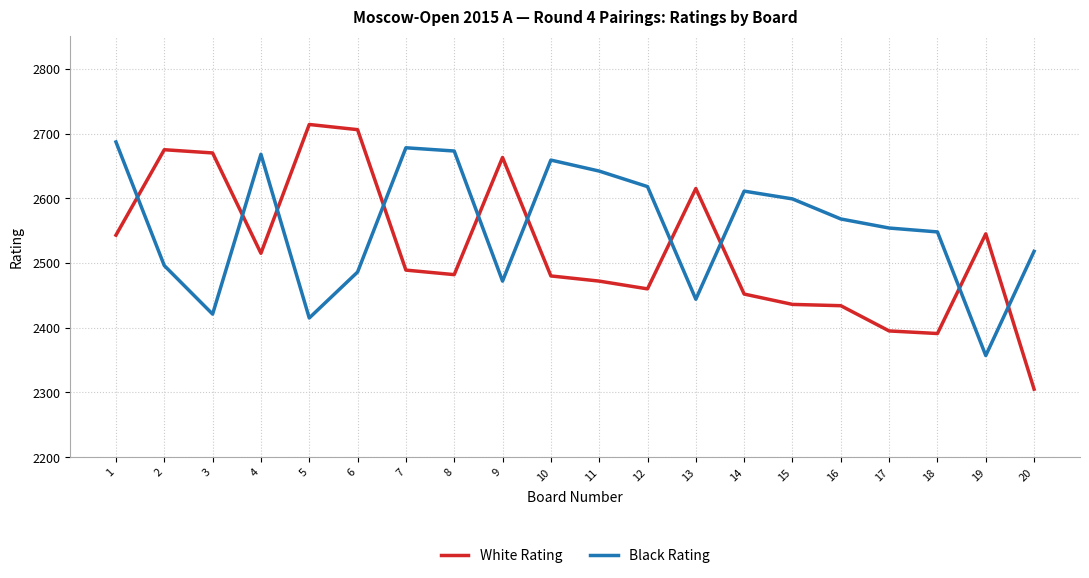

At which label is Black Rating closest to 2522?

20